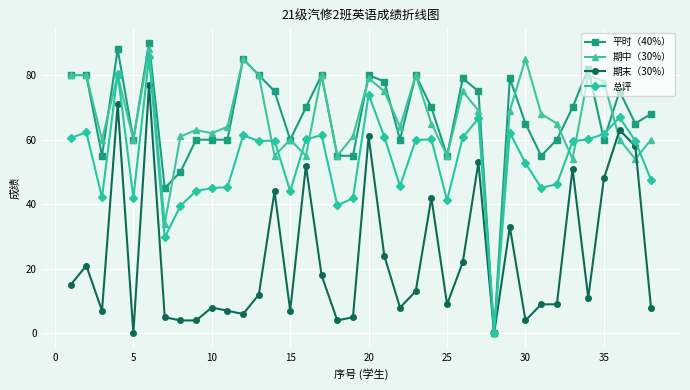

What is the maximum value for 期中（30%）?

88.0